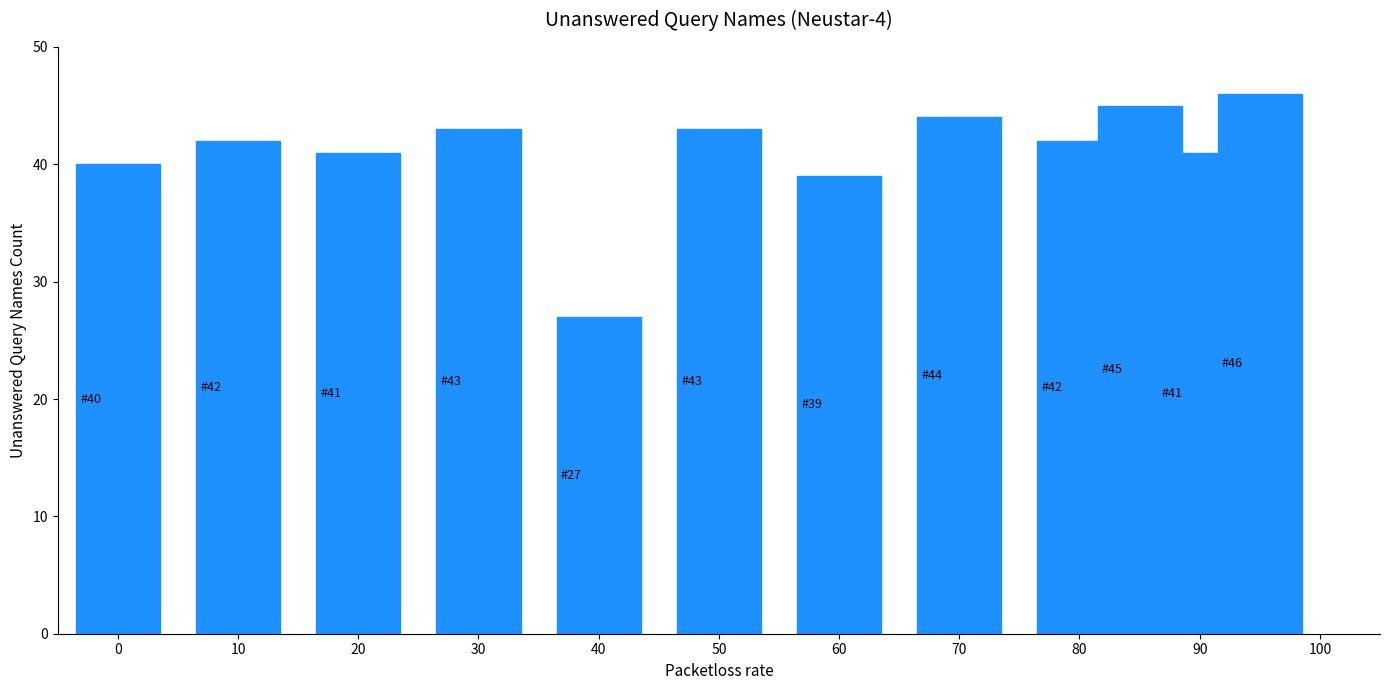

What is the difference between the maximum and minimum values?

19